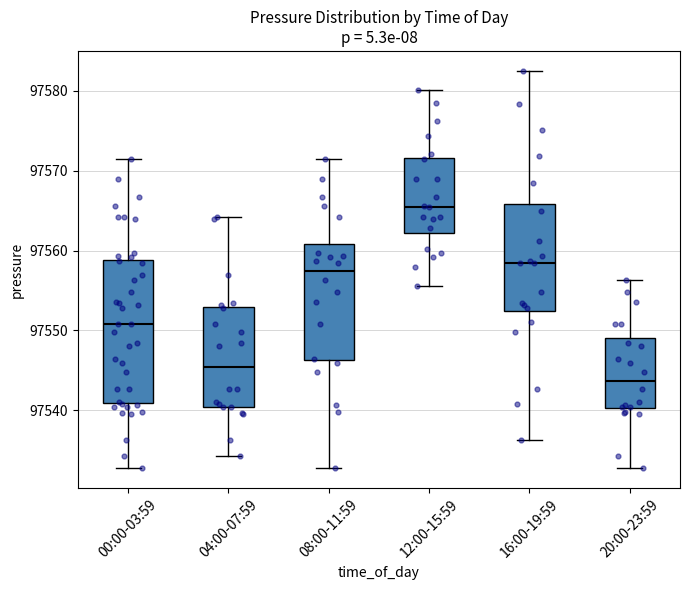

Where does the median line of the box for 16:00-19:59 sit on the y-axis? The values are not printed on the chart, so give them approximately, as read against the axis.

97559